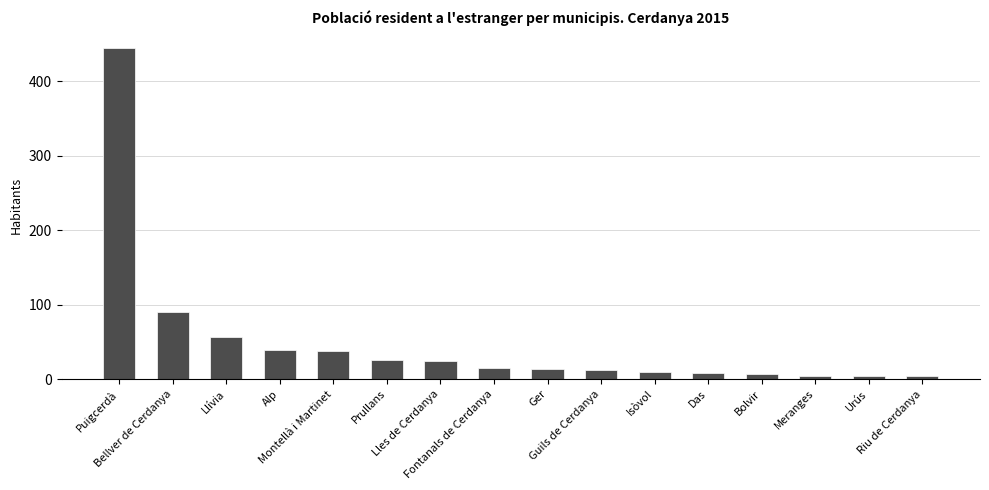

What is the minimum value shown in the chart?

4